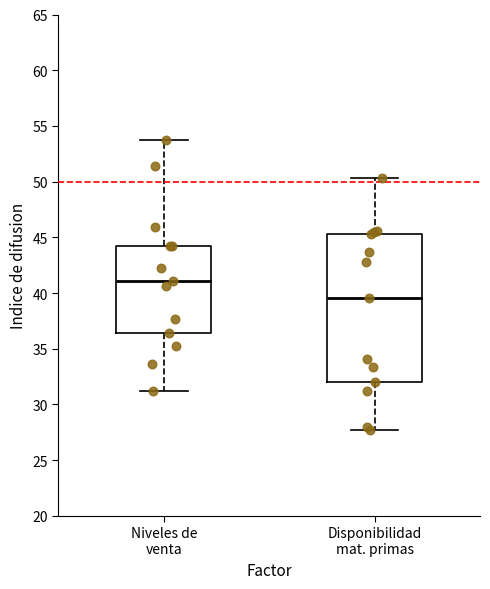

Which box has the highest median line?

Niveles de venta